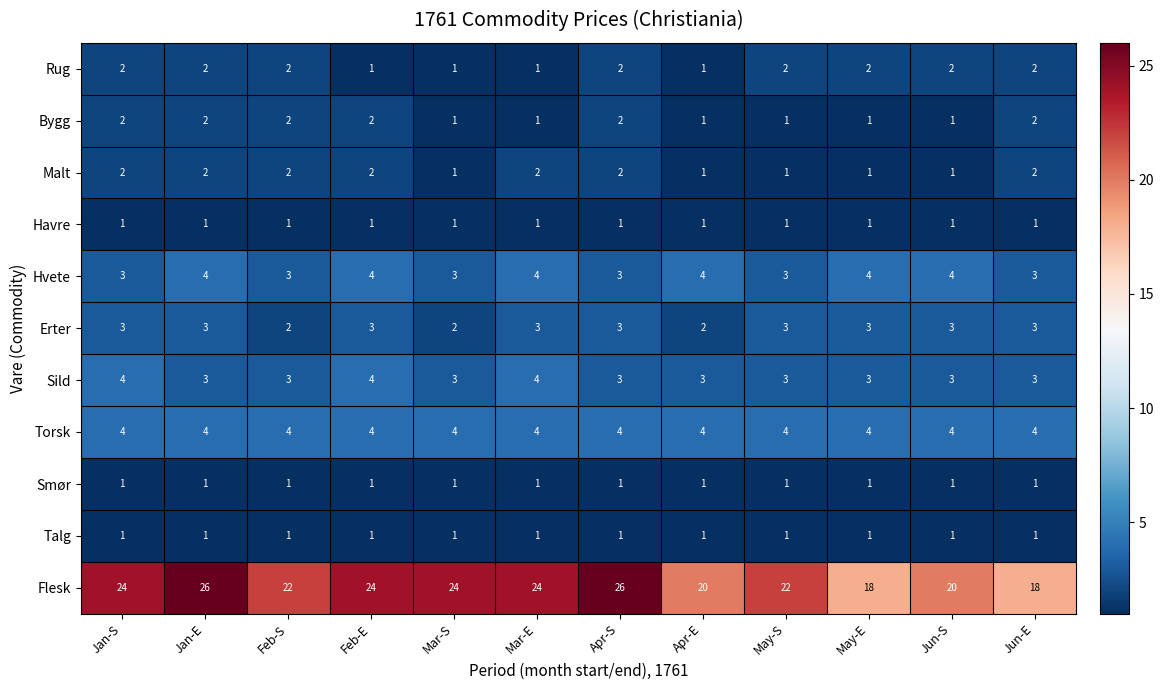

True or false: Talg has a value of 1 at Jan-S.

True